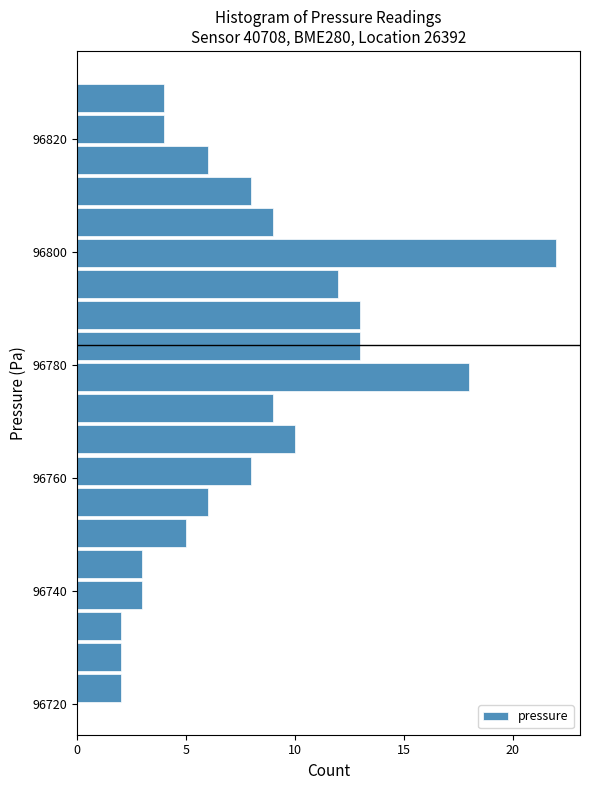

Read against the y-axis, roughly where is the centre of the longest bar?

96800